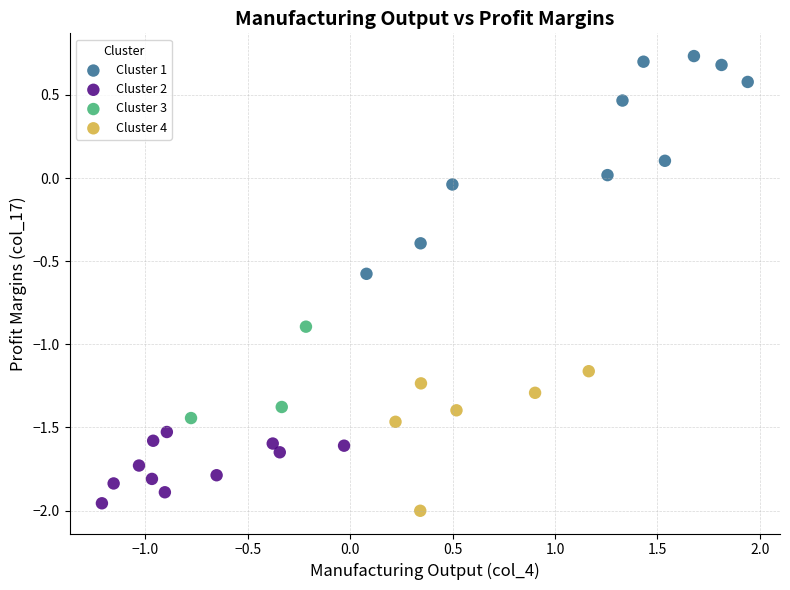

Which series has the widest spread of Y values?

Cluster 1